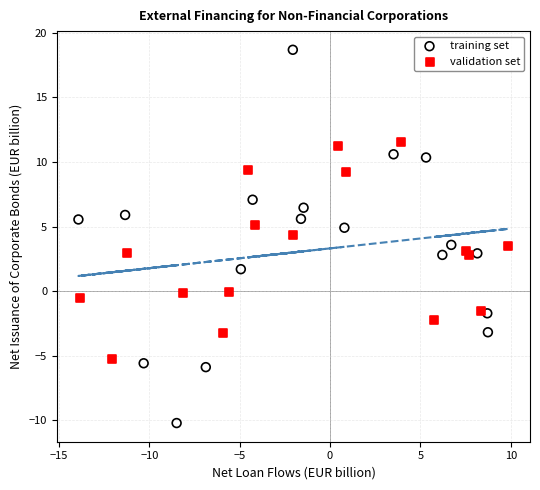

Which series contains the highest Y value?

training set